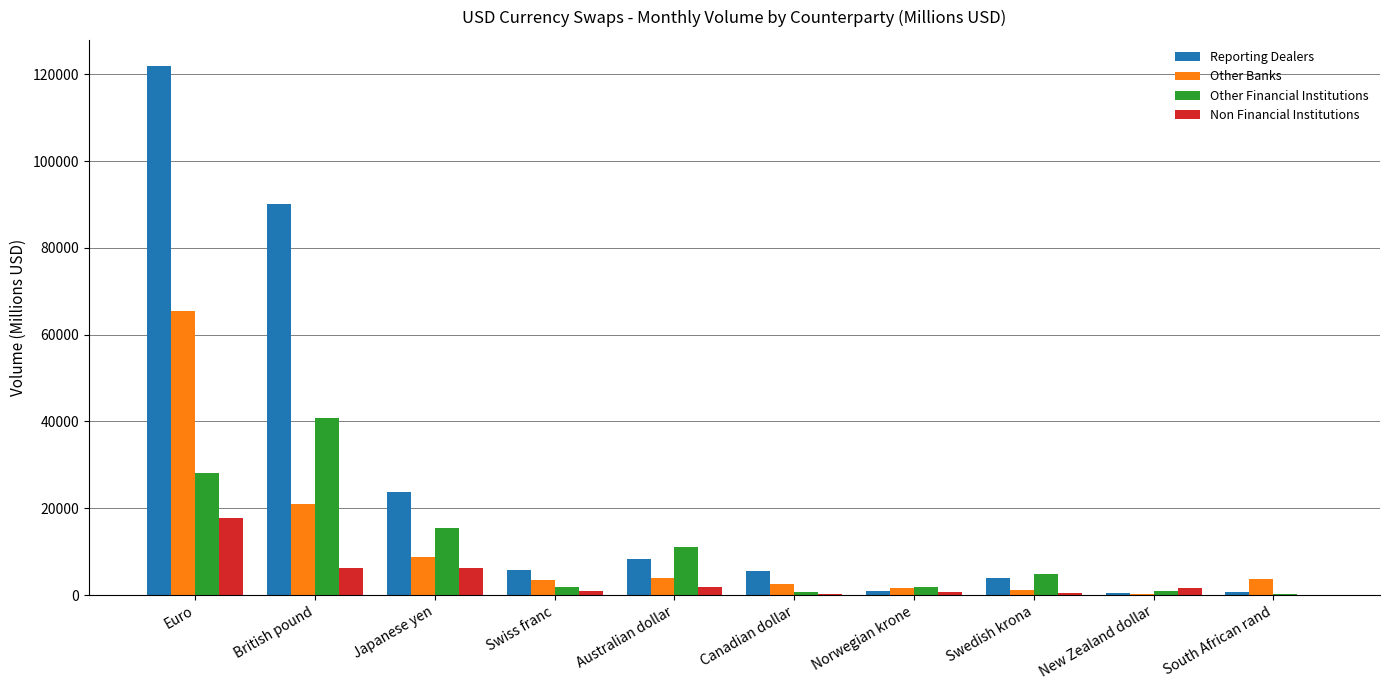

Is the value of Reporting Dealers at British pound greater than the value of Other Banks at South African rand?

Yes